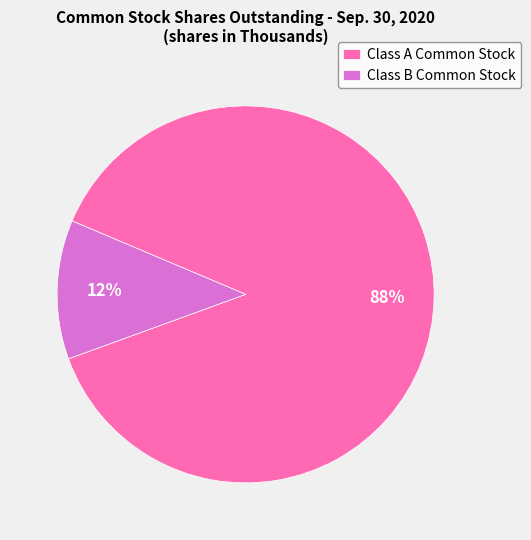

The Class B Common Stock slice represents 12% of the pie. True or false?

True